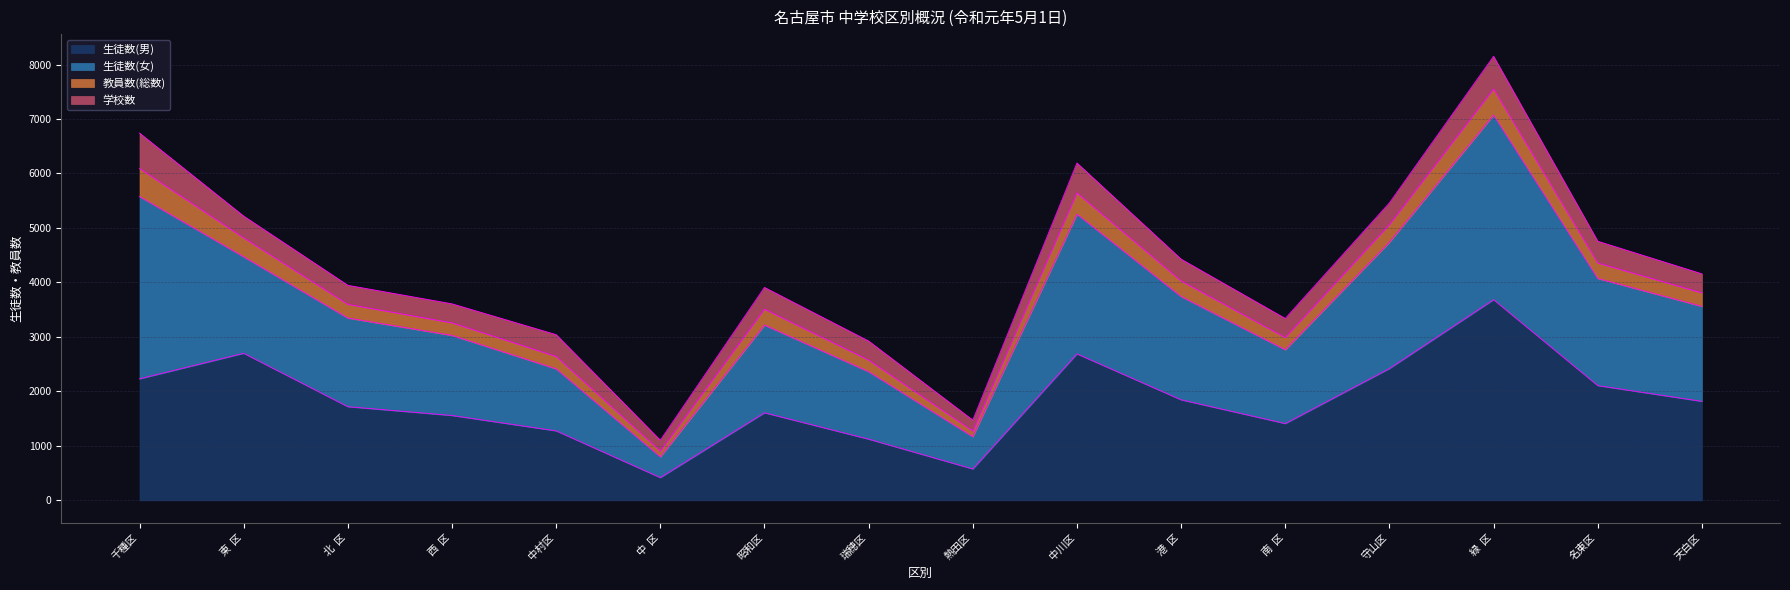

What is the label of the 10th point from the right?

昭和区